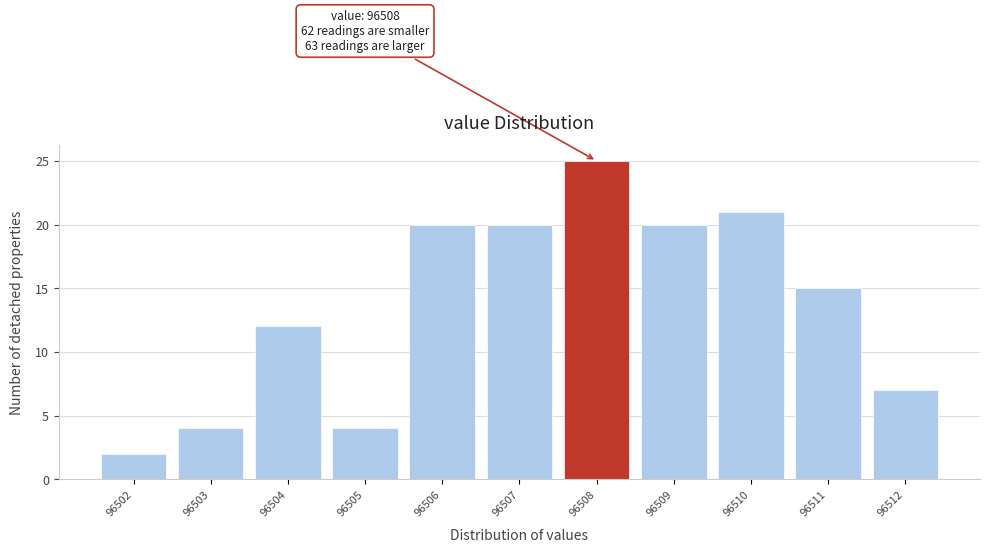

Over which range of the x-axis is the bar tallest?

96507.5 to 96508.5